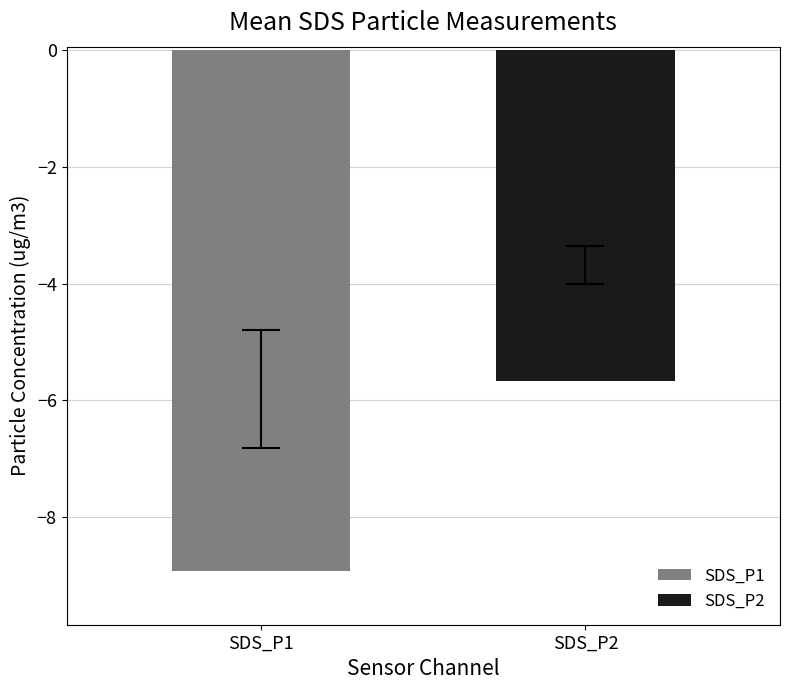

List the series in order of their peak value, highest first.

SDS_P2, SDS_P1